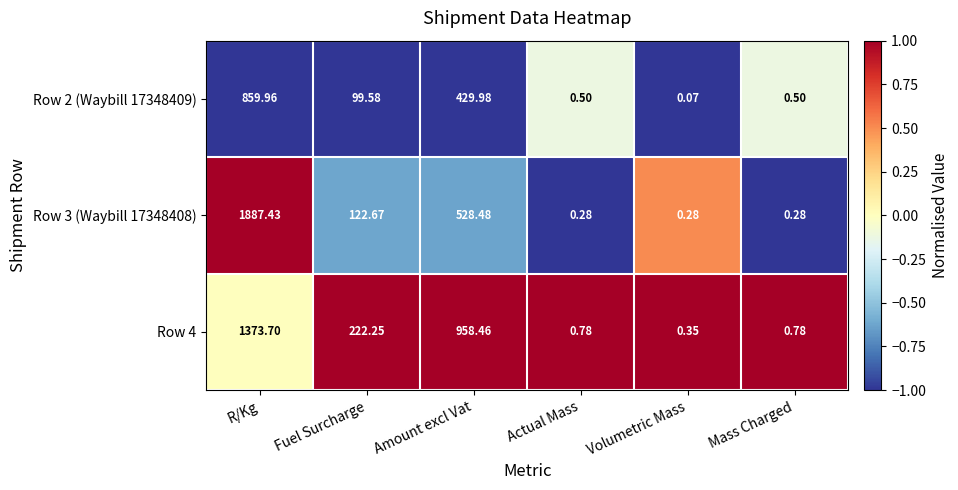

How many categories are shown in the chart?

6